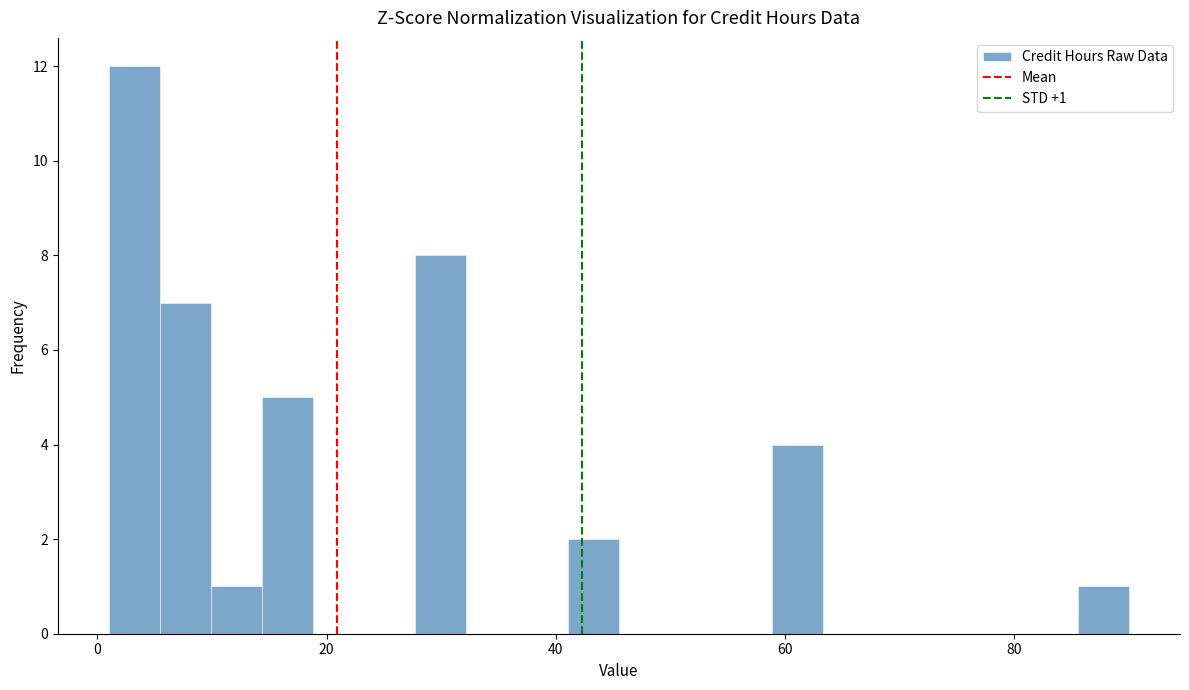

Read against the x-axis, roughly where is the centre of the tallest bar?

4